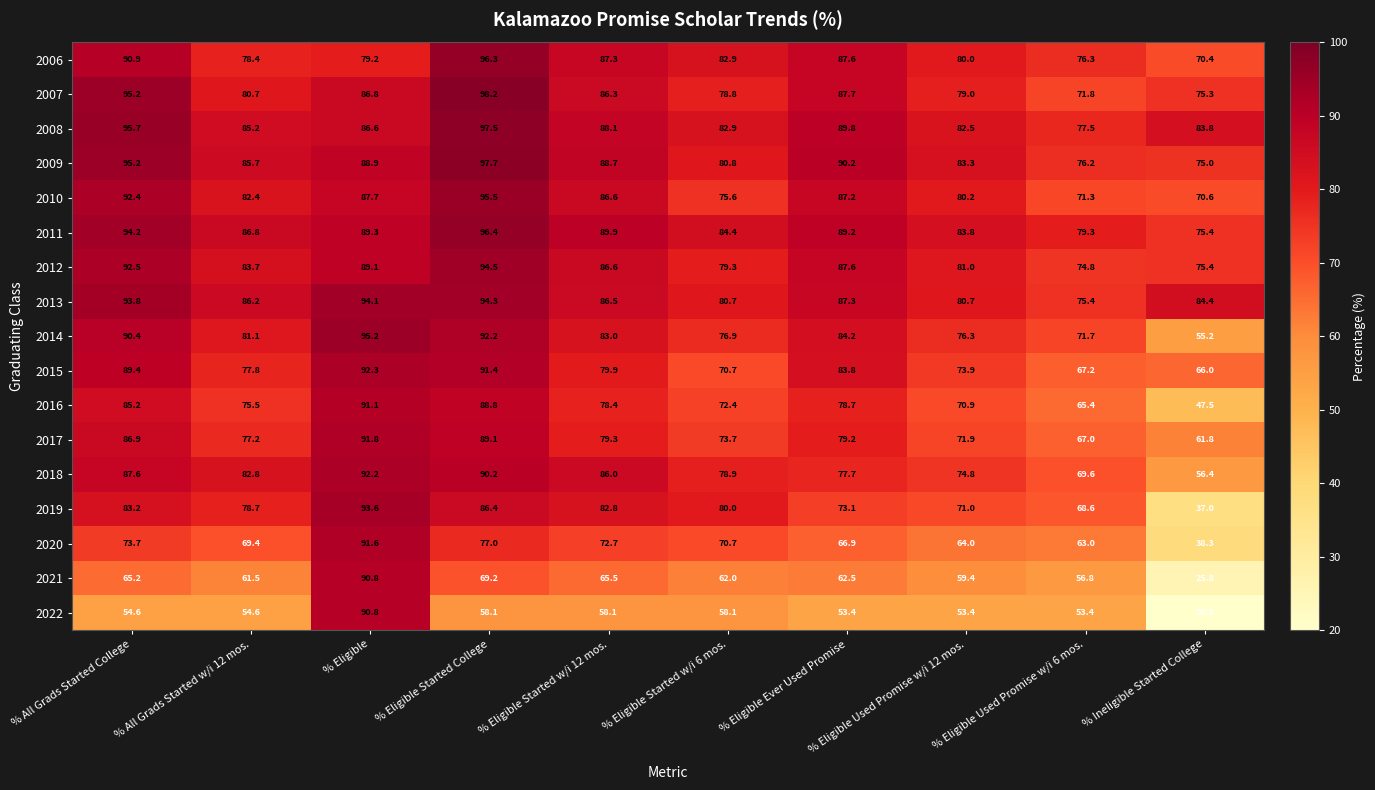

What is the difference between the highest and lowest values at % Eligible Started College?

40.1